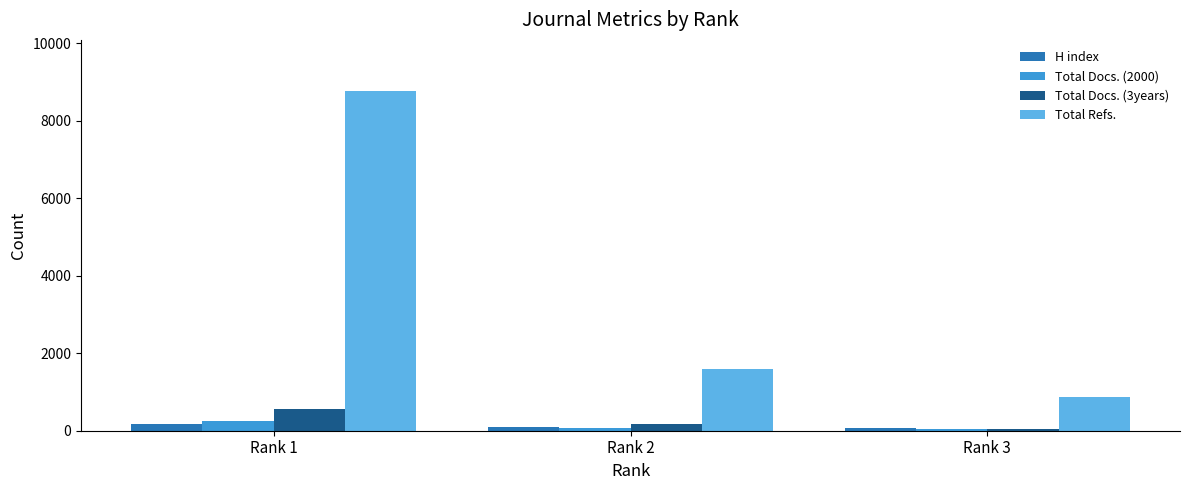

Rank the series by their maximum value, from lowest to highest.

H index, Total Docs. (2000), Total Docs. (3years), Total Refs.